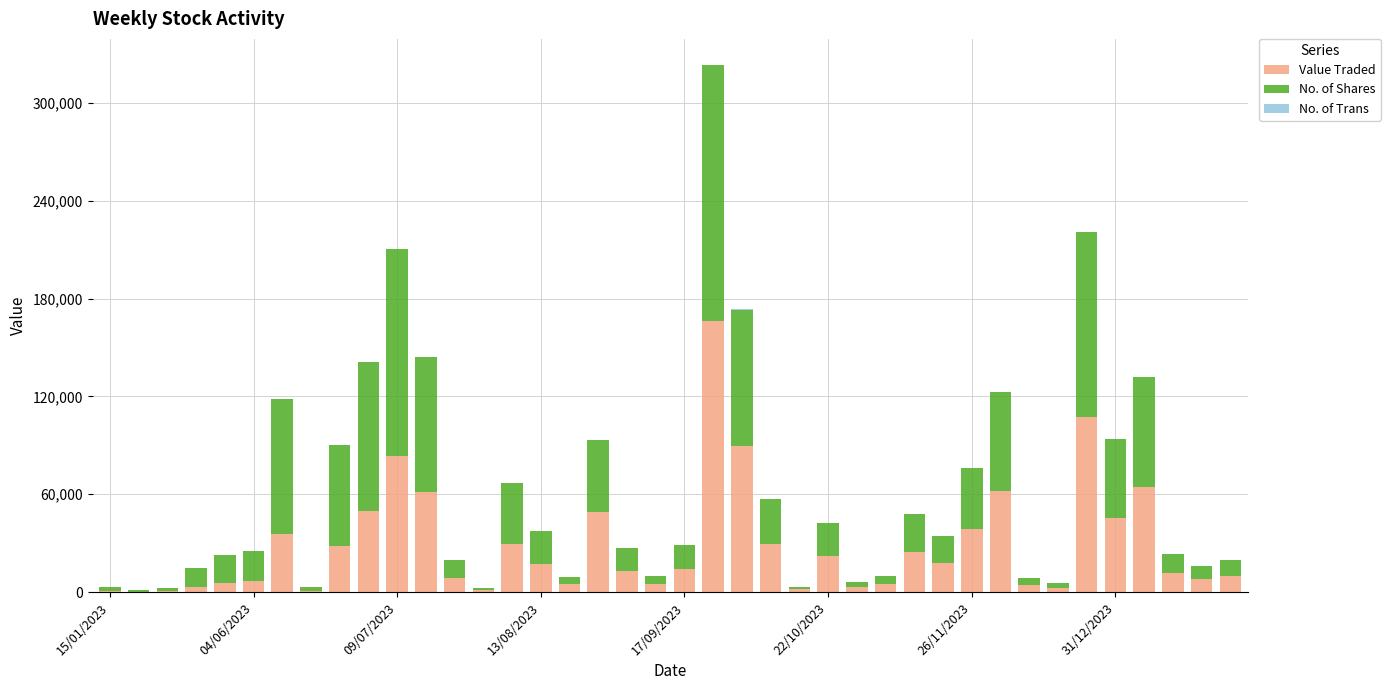

What is the maximum value for Value Traded?

166224